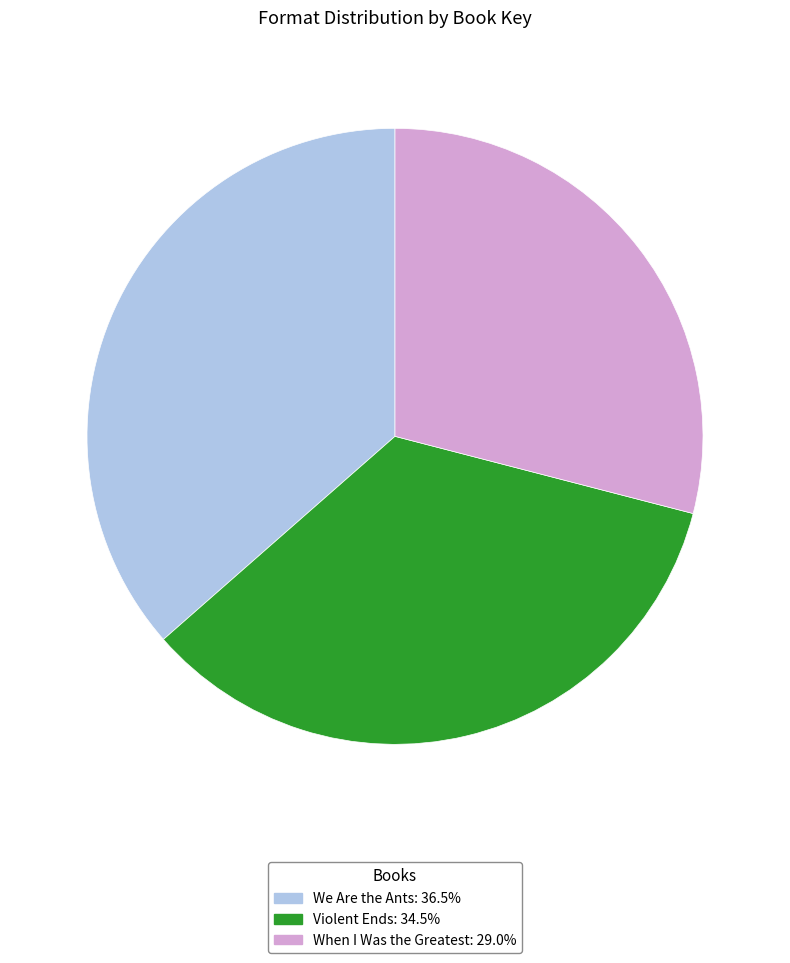

How many slices are in this pie chart?

3